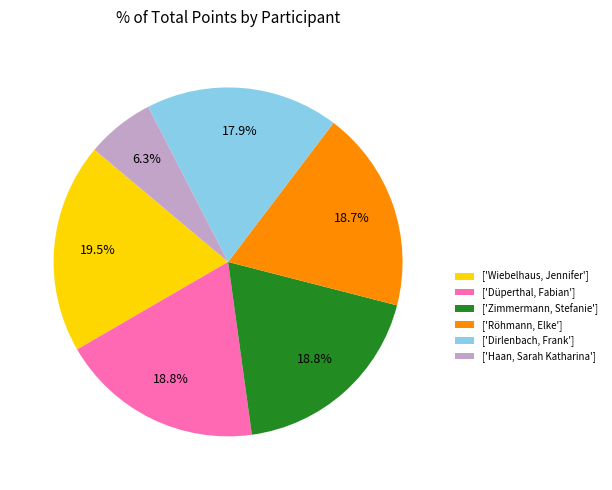

Which has a higher value, ['Wiebelhaus, Jennifer'] or ['Haan, Sarah Katharina']?

['Wiebelhaus, Jennifer']